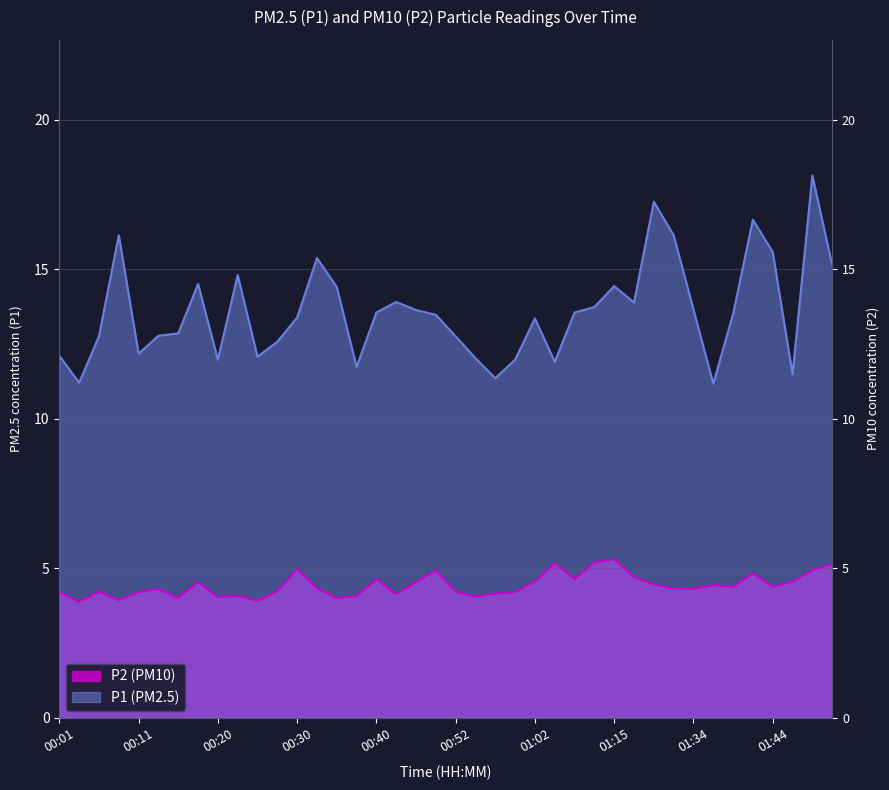

What is the average value of the P1 series?

13.6